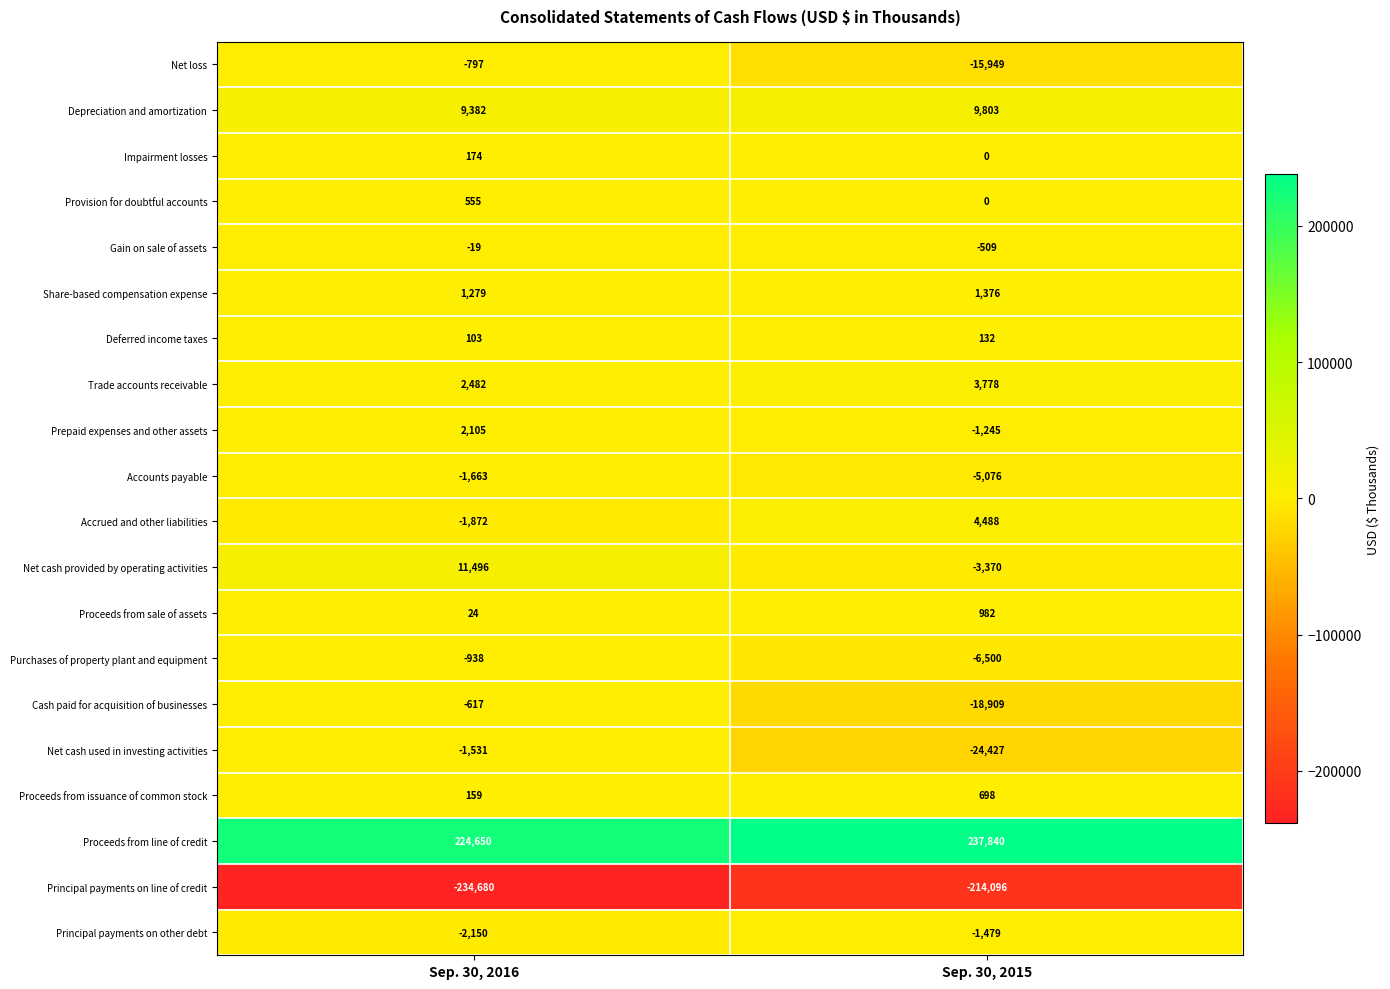

Rank the series at Sep. 30, 2016 from highest to lowest value.

Proceeds from line of credit, Net cash provided by operating activities, Depreciation and amortization, Trade accounts receivable, Prepaid expenses and other assets, Share-based compensation expense, Provision for doubtful accounts, Impairment losses, Proceeds from issuance of common stock, Deferred income taxes, Proceeds from sale of assets, Gain on sale of assets, Cash paid for acquisition of businesses, Net loss, Purchases of property plant and equipment, Net cash used in investing activities, Accounts payable, Accrued and other liabilities, Principal payments on other debt, Principal payments on line of credit